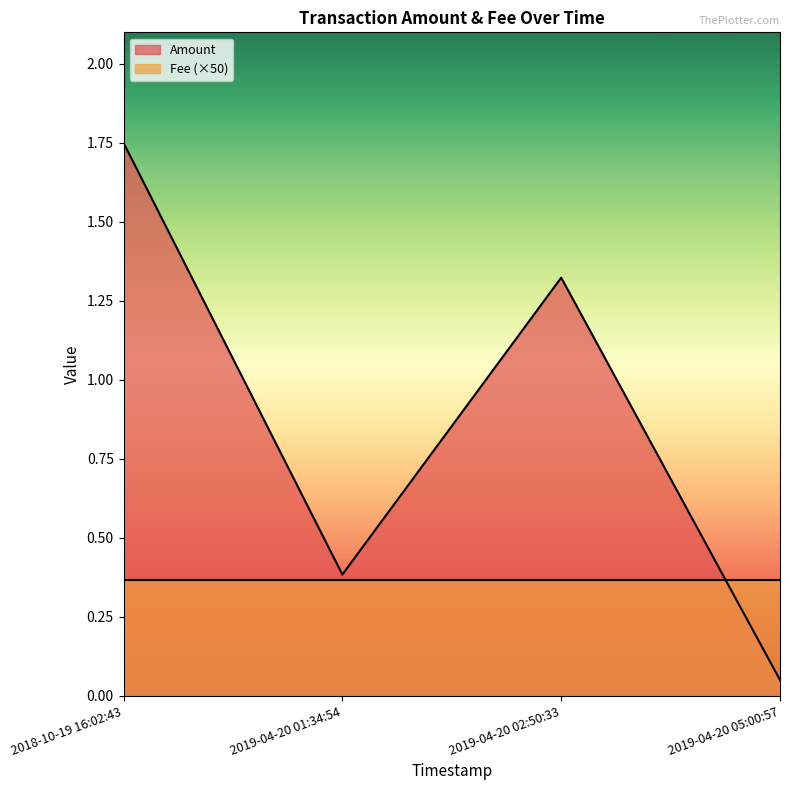

What is the label of the 3rd point from the left?

2019-04-20 02:50:33